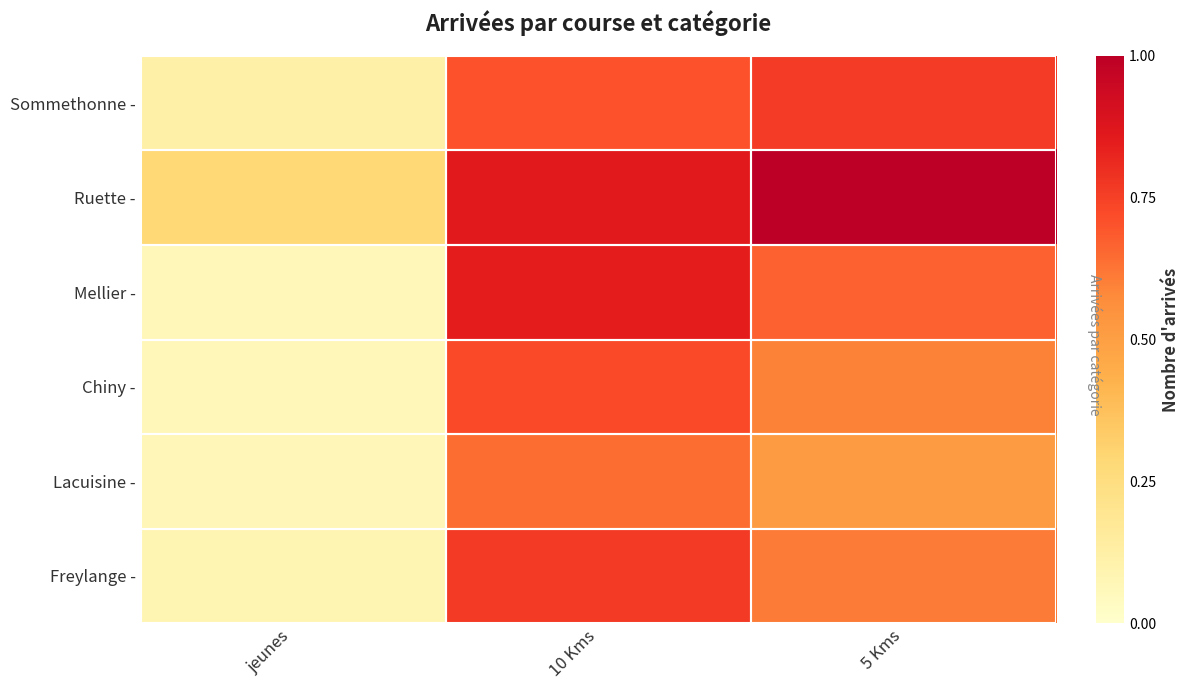

At how many categories does at least one series exceed 171?

2